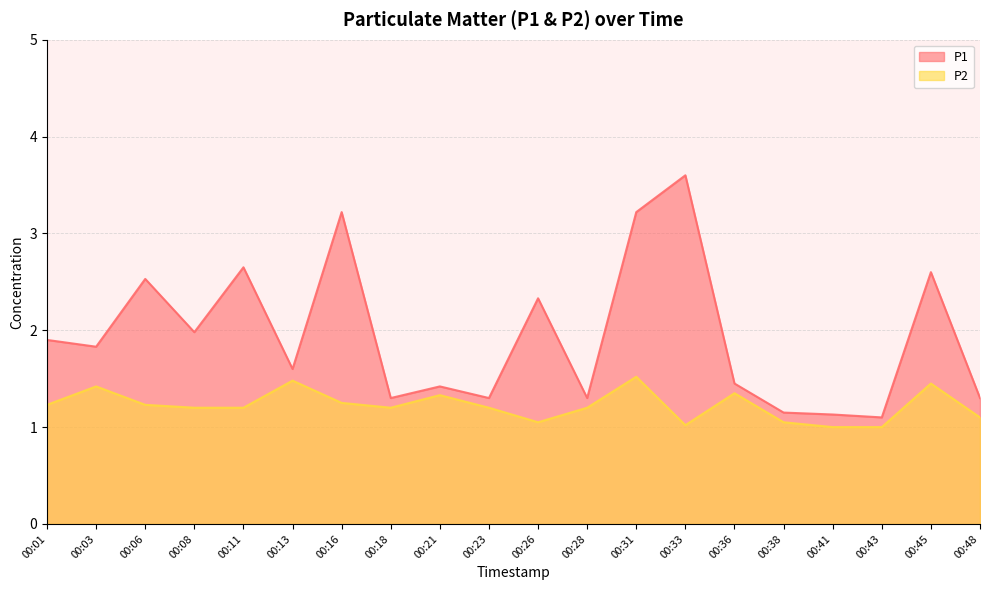

Is it true that P1 equals 0.7 at 00:41?

False